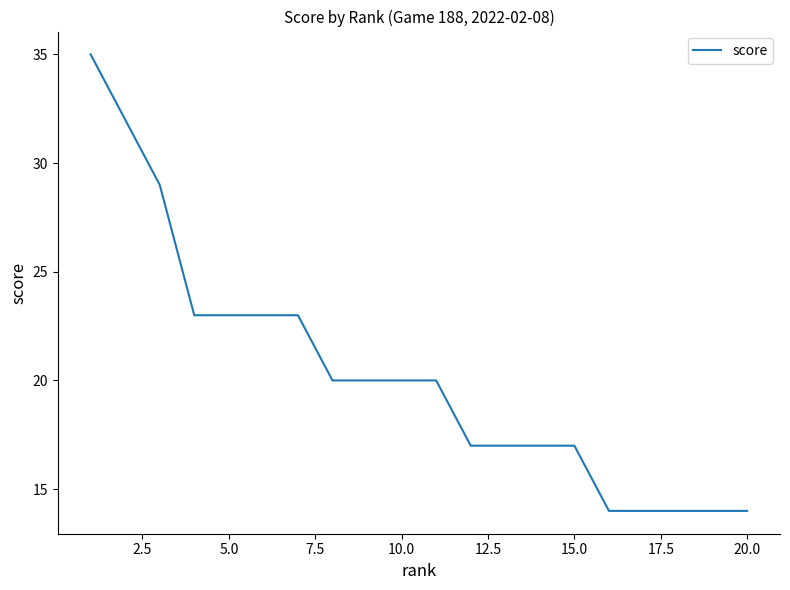

What is the smallest value displayed?

14